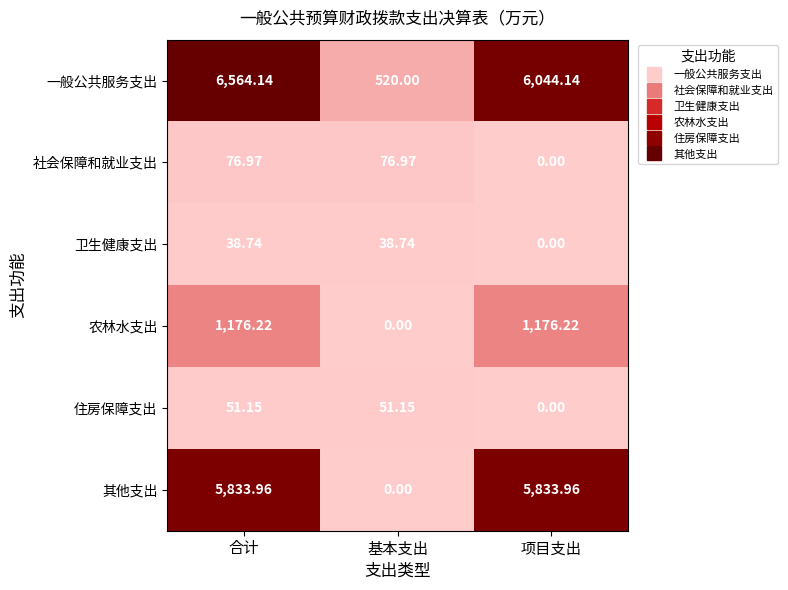

Which category has the highest value across all series?

合计